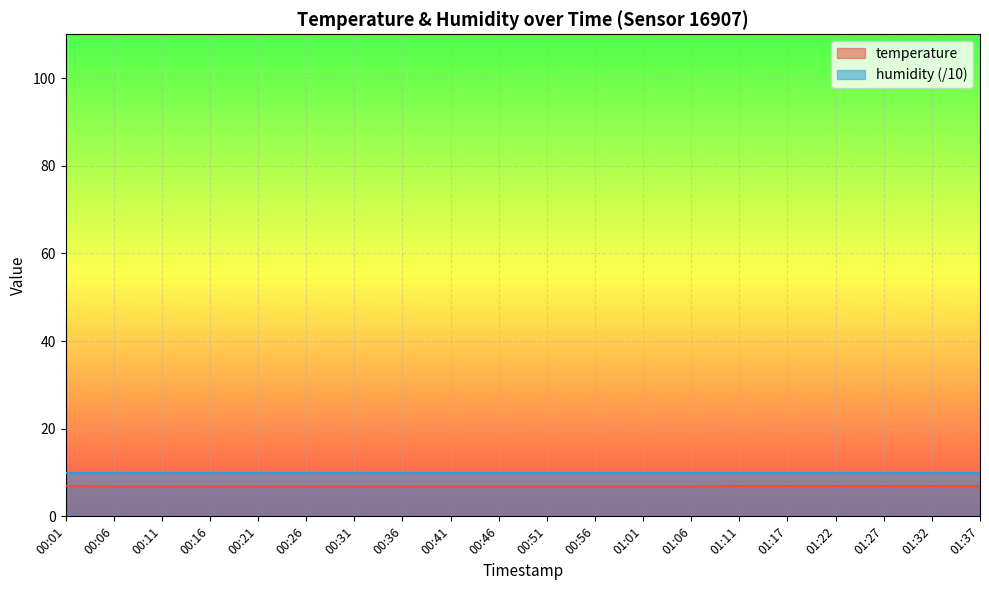

What is the label of the 1st point from the right?

01:37